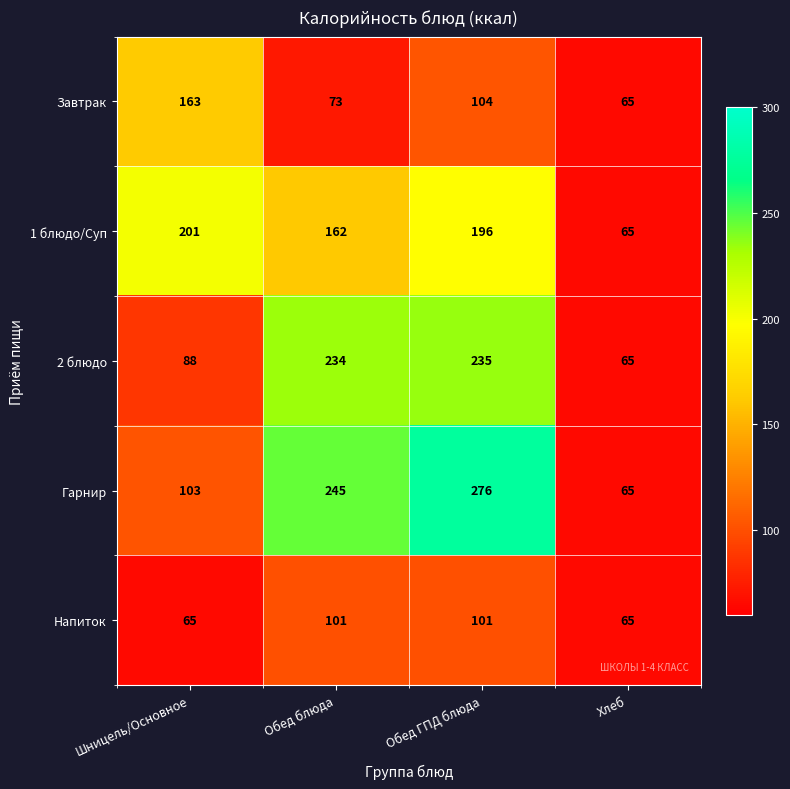

What is the smallest value displayed?

65